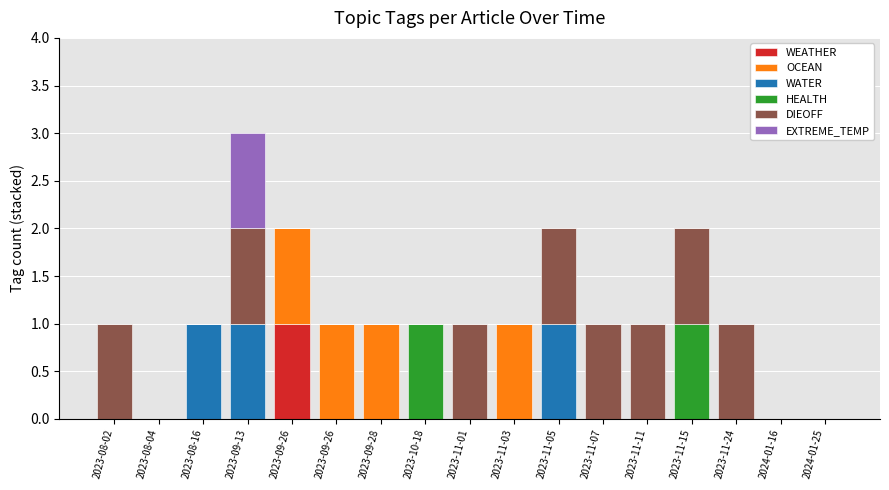

How many series are shown in this chart?

6